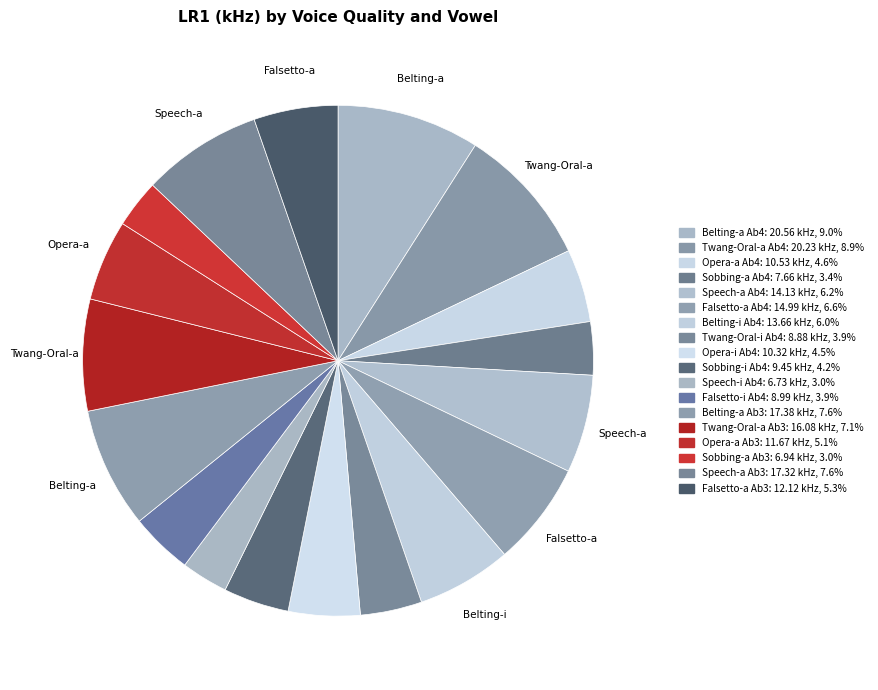

Is there any slice that represents more than half of the pie?

No